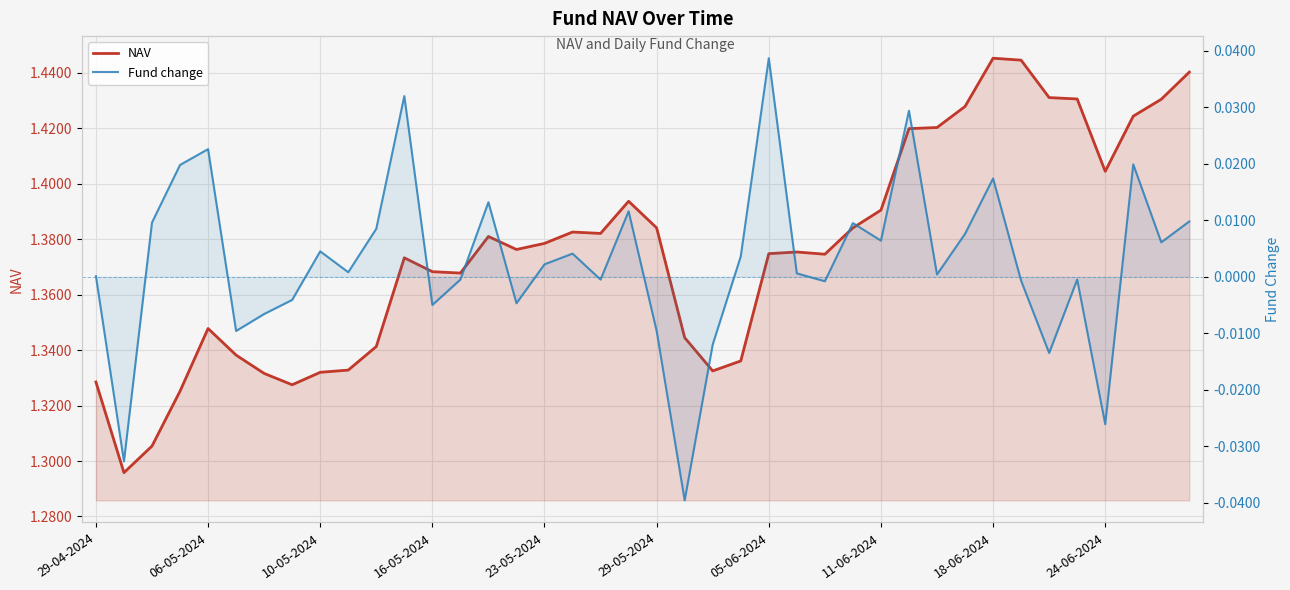

How many lines are shown in the chart?

2